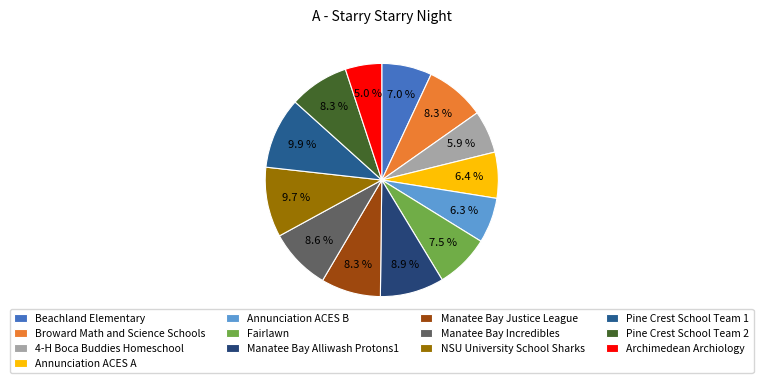

To the nearest percent, what percentage of the pie is Archimedean Archiology?

5%